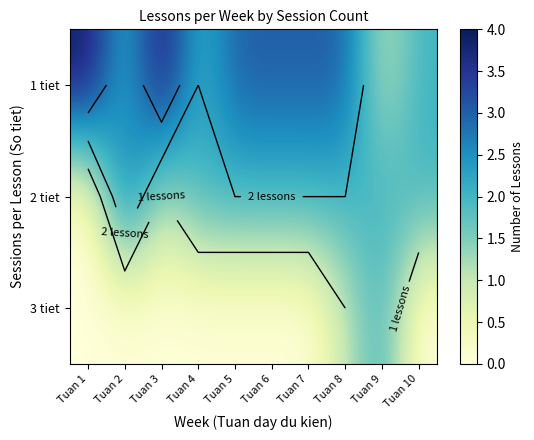

What is the difference between the highest and lowest values at Tuan 6?

3